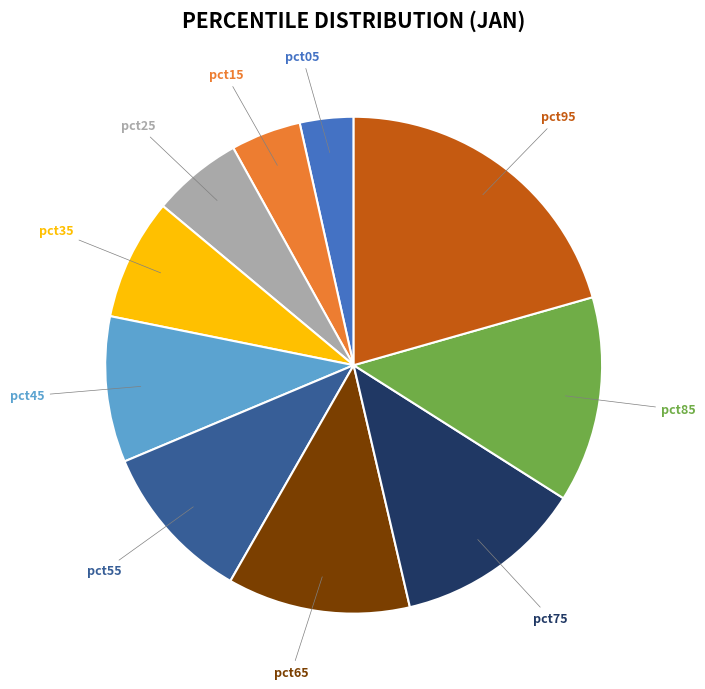

How many slices are in this pie chart?

10